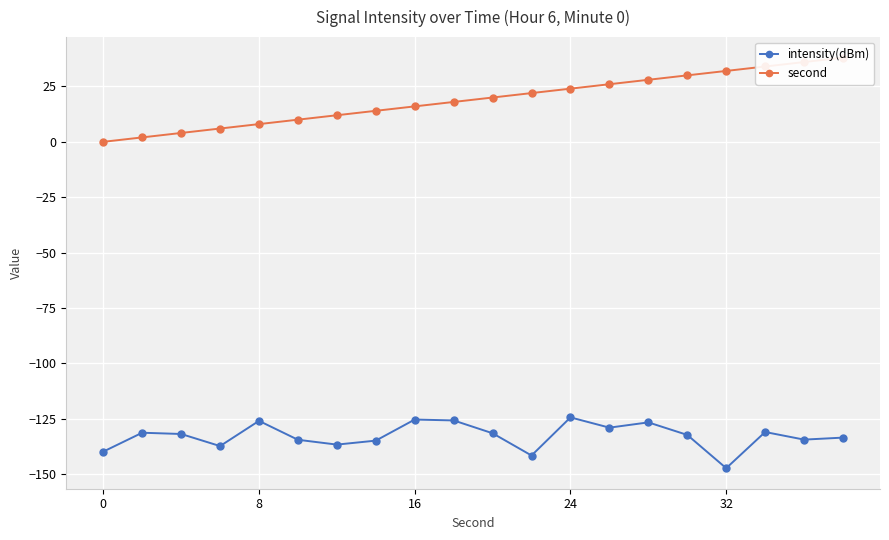

What is the maximum value for intensity(dBm)?

-124.4